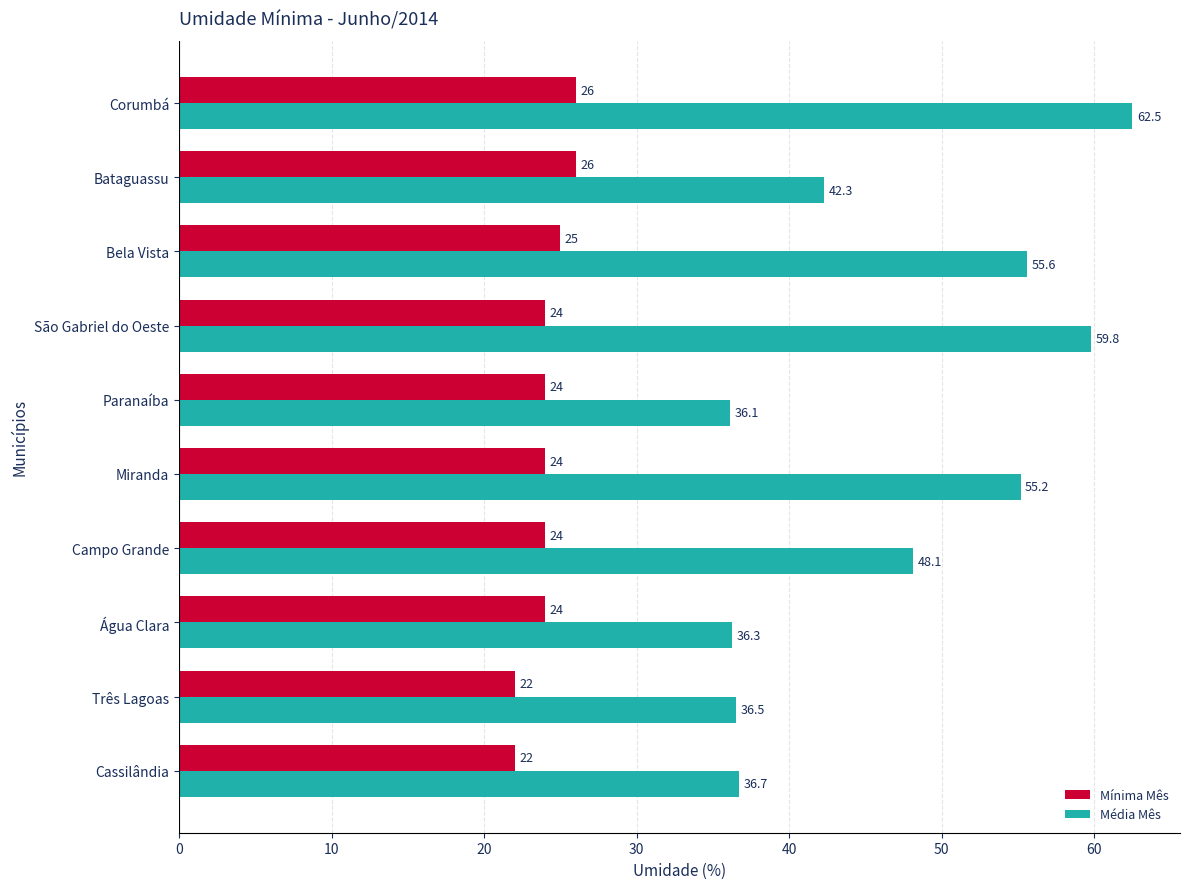

Which series changed the most between Miranda and Bataguassu?

Média Mês